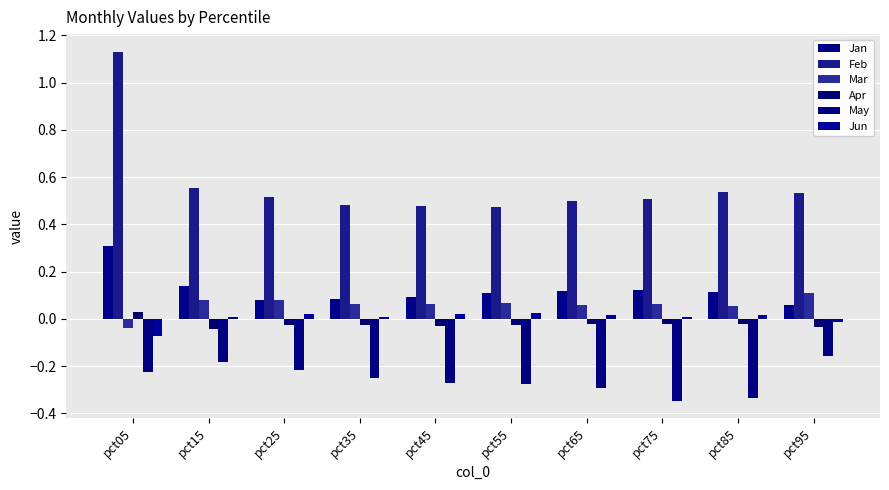

How many distinct data groups are displayed?

6